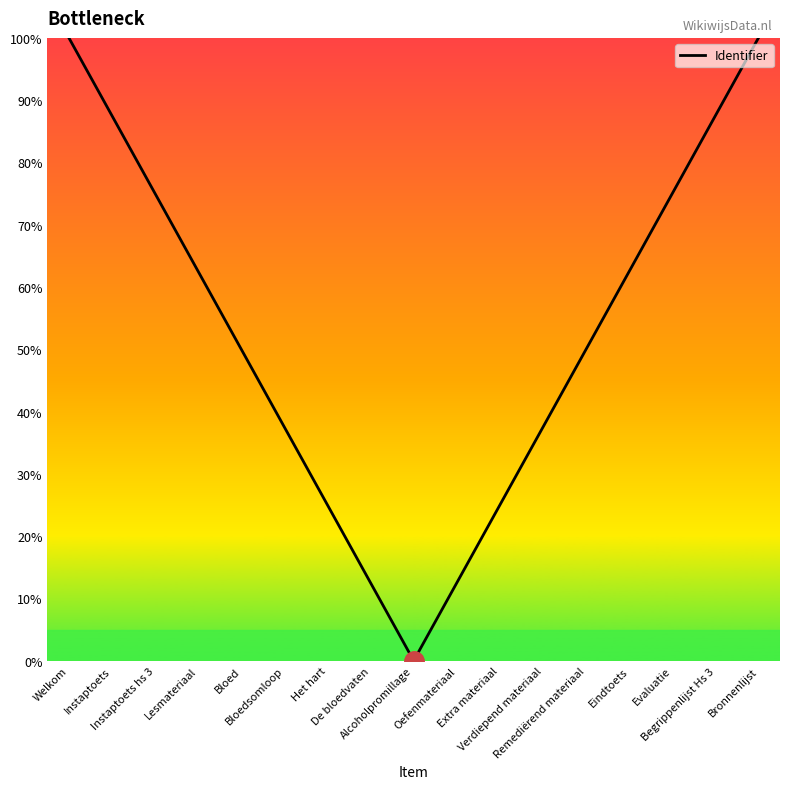

At which category does the data reach its first local valley?

Alcoholpromillage